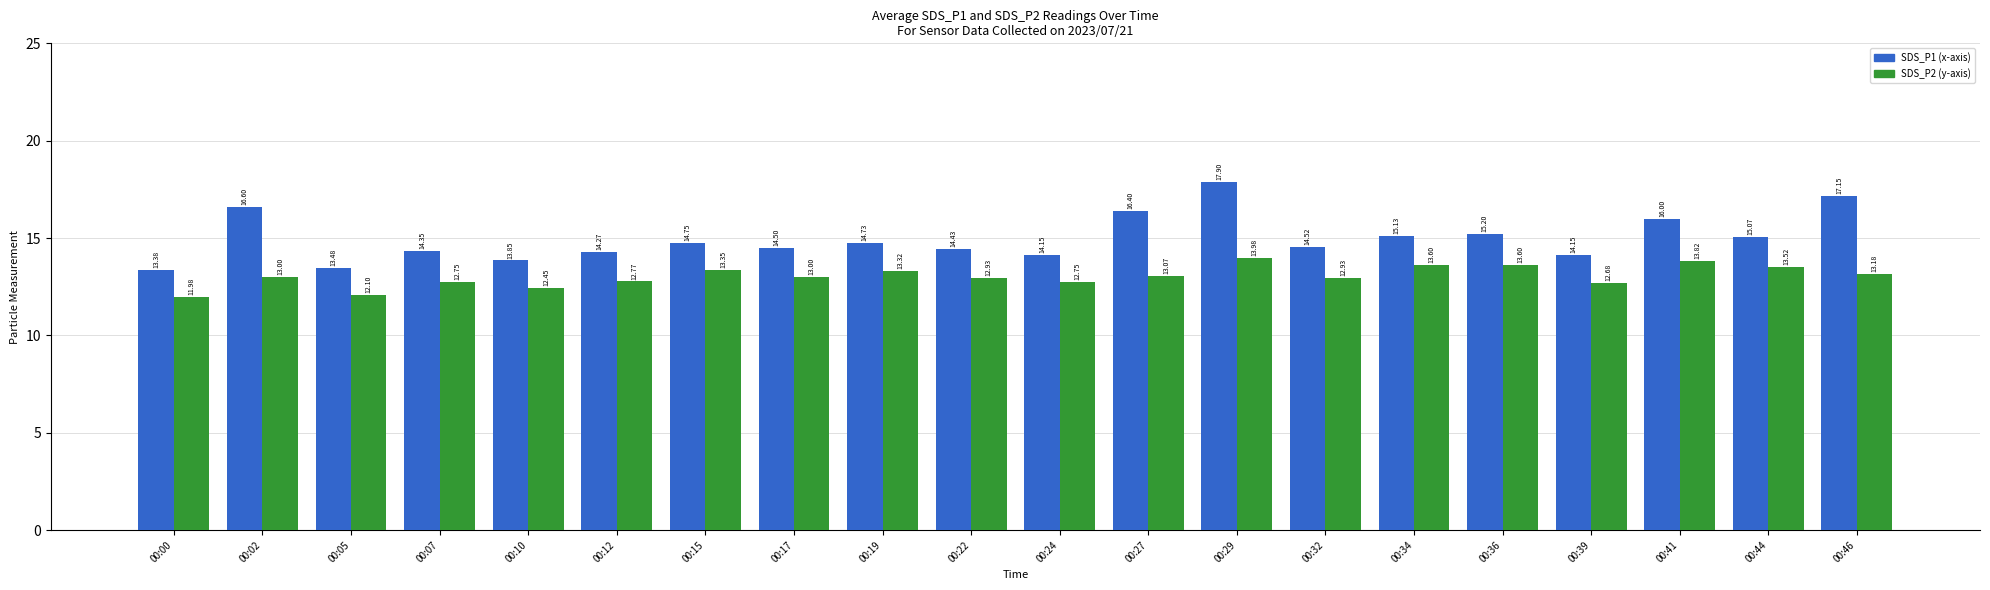

What is the spread (max minus min) of values at 00:12?

1.5